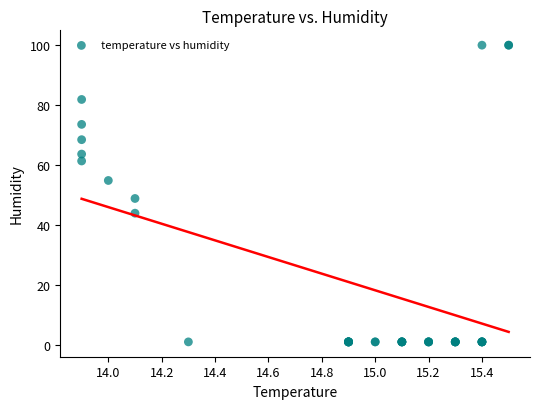

What Y value in the scatter plot is closest to 50?

48.8